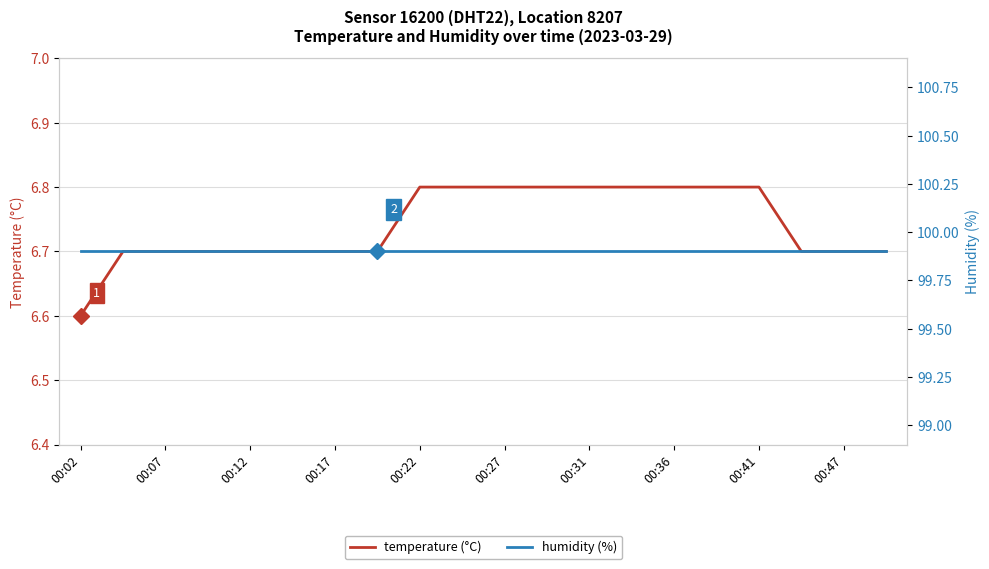

What are all the series names shown in the legend?

temperature (°C), humidity (%)